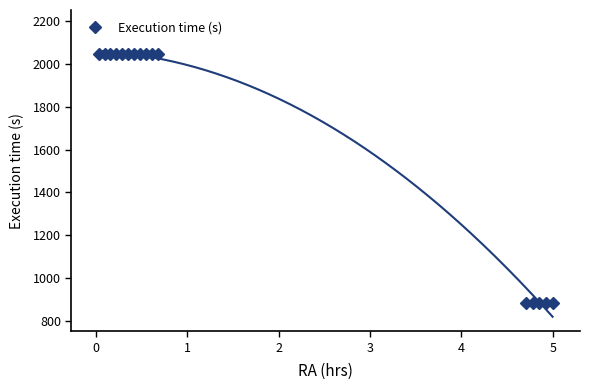

How many data points does each series have?

16